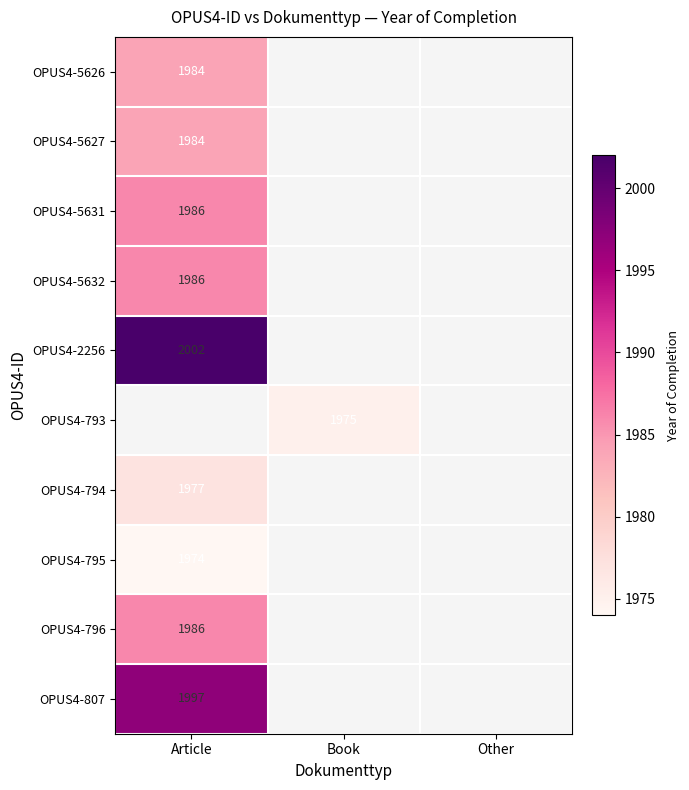

Count the number of data series in this chart.

10